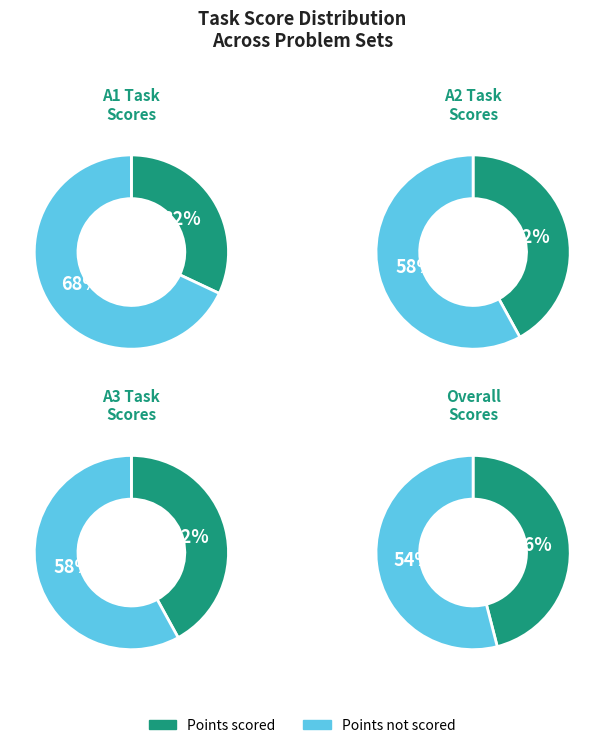

True or false: A06 accounts for 20% of the total.

False